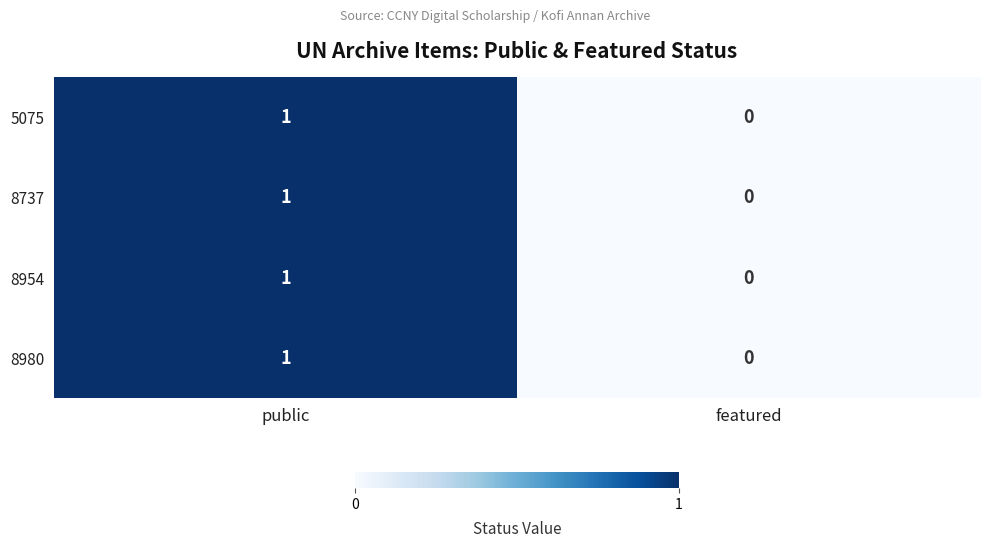

How many values in 5075 are above zero?

1